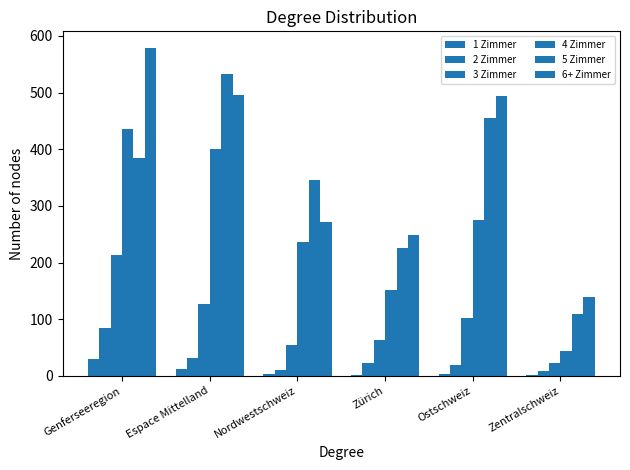

How many series are shown in this chart?

6